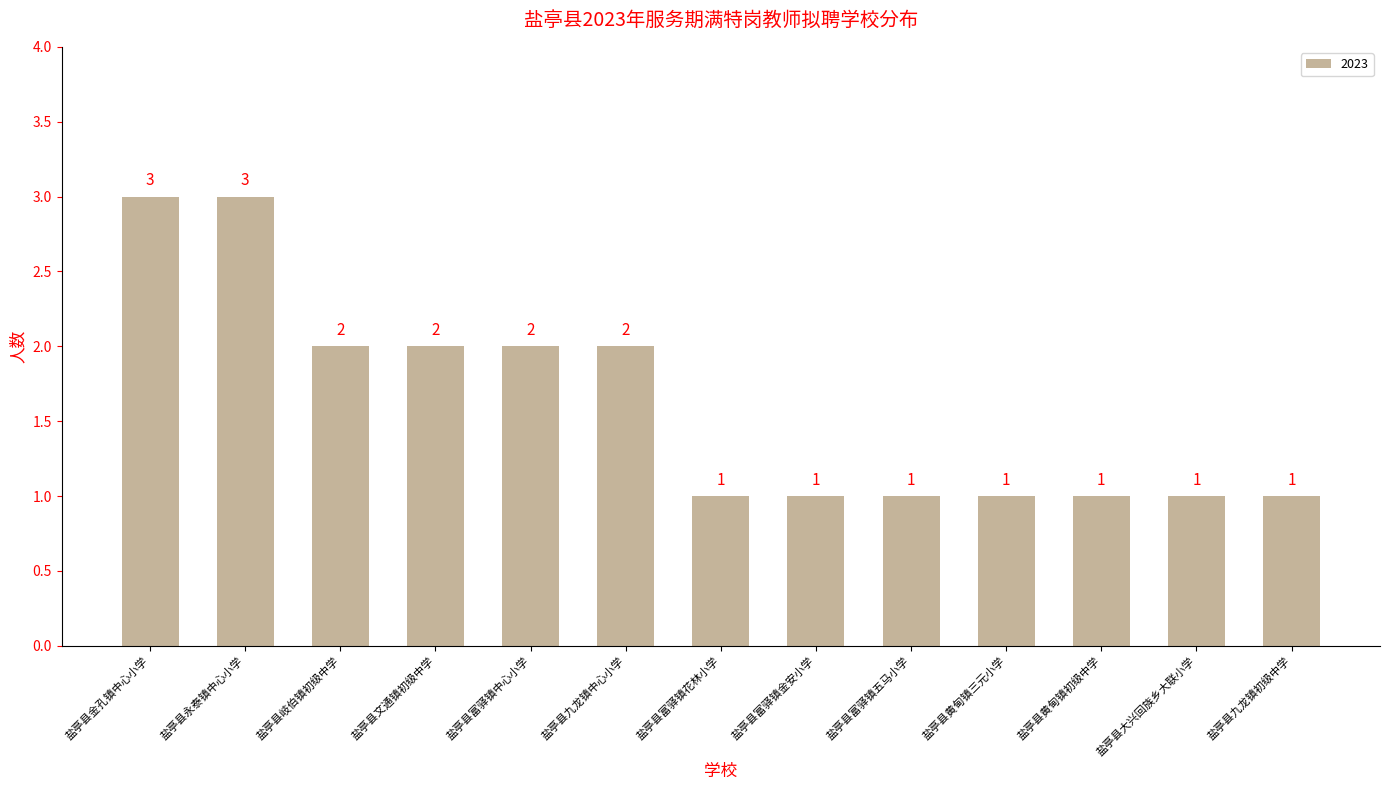

How many bars are there in total?

13